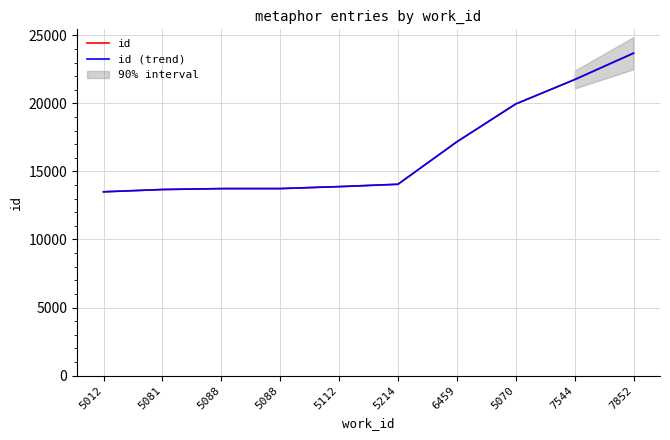

Is this an area chart (filled region under the line)?

No